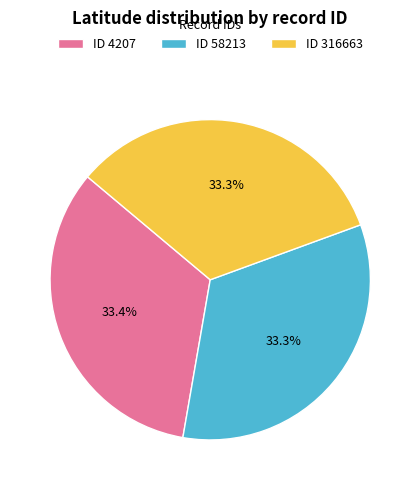

Is ID 4207 the majority of the pie?

No